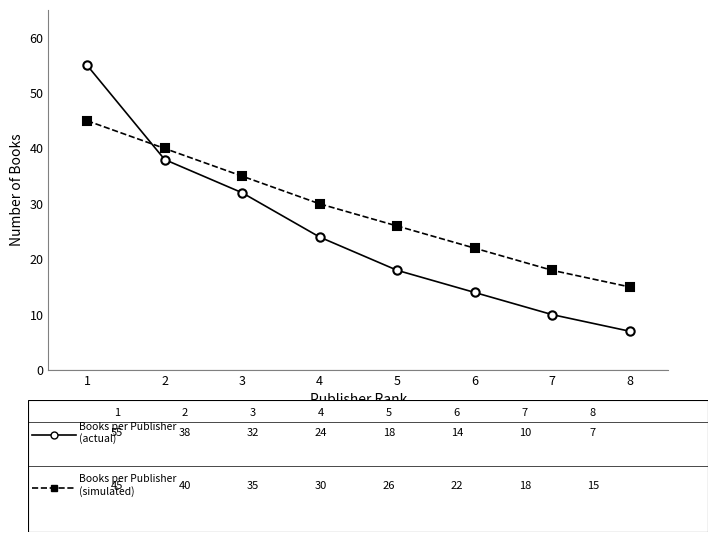

What is the total value across all series at 8?

22